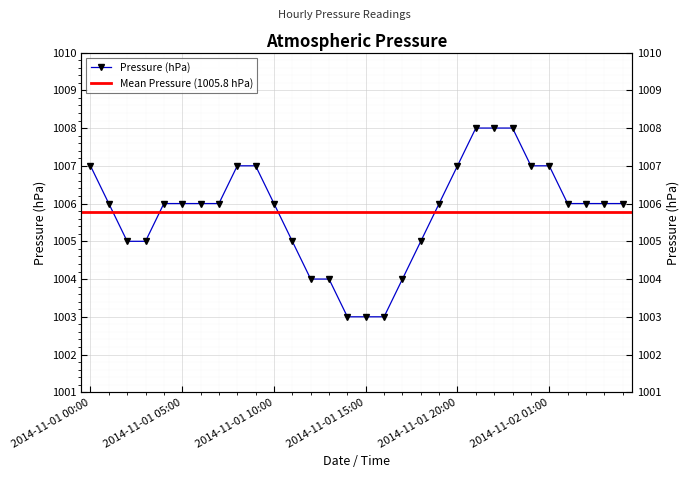

True or false: the data shows 685 at 2014-11-02 00:00.

False